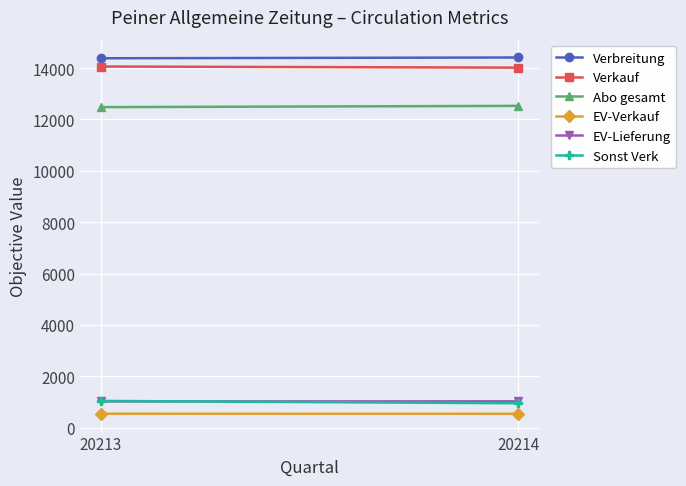

What is the total value across all series at 20213?

43518